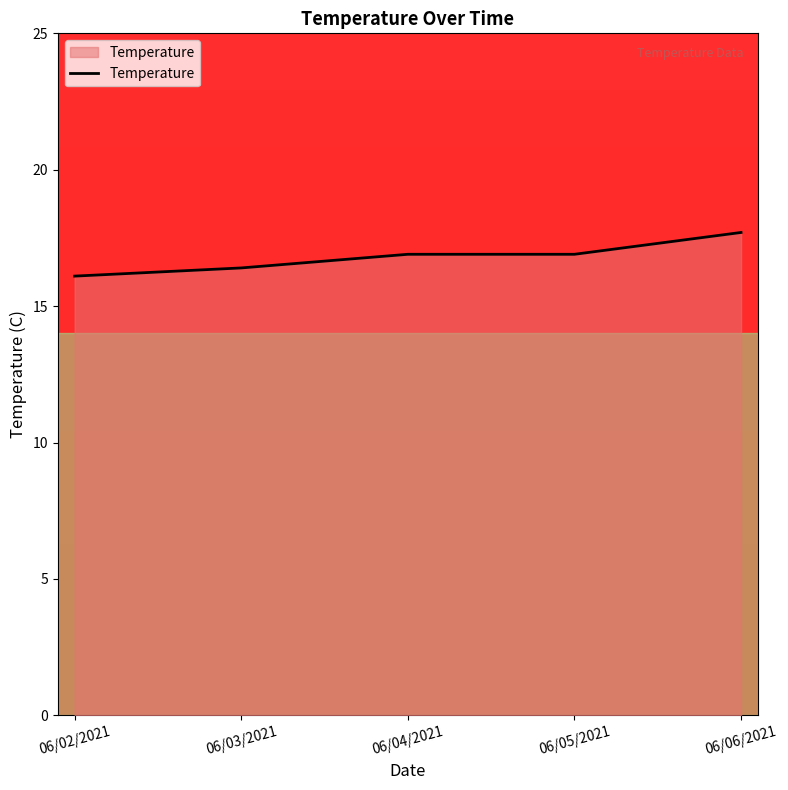

Reading left to right, transcribe all the data shown in this chart.

06/02/2021=16.1	06/03/2021=16.4	06/04/2021=16.9	06/05/2021=16.9	06/06/2021=17.7